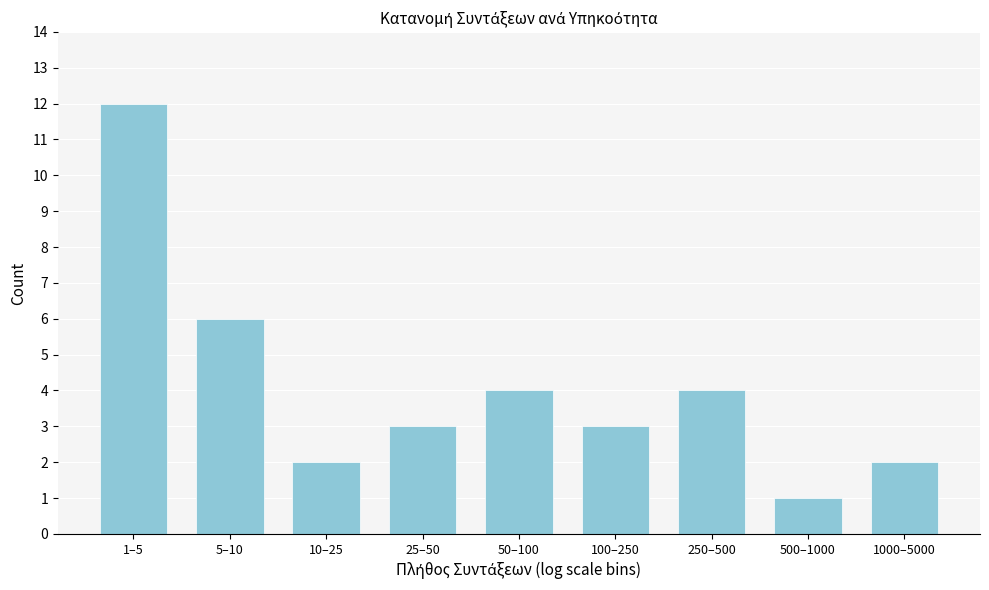

Reading left to right, list all the values displayed in this chart.

12	6	2	3	4	3	4	1	2